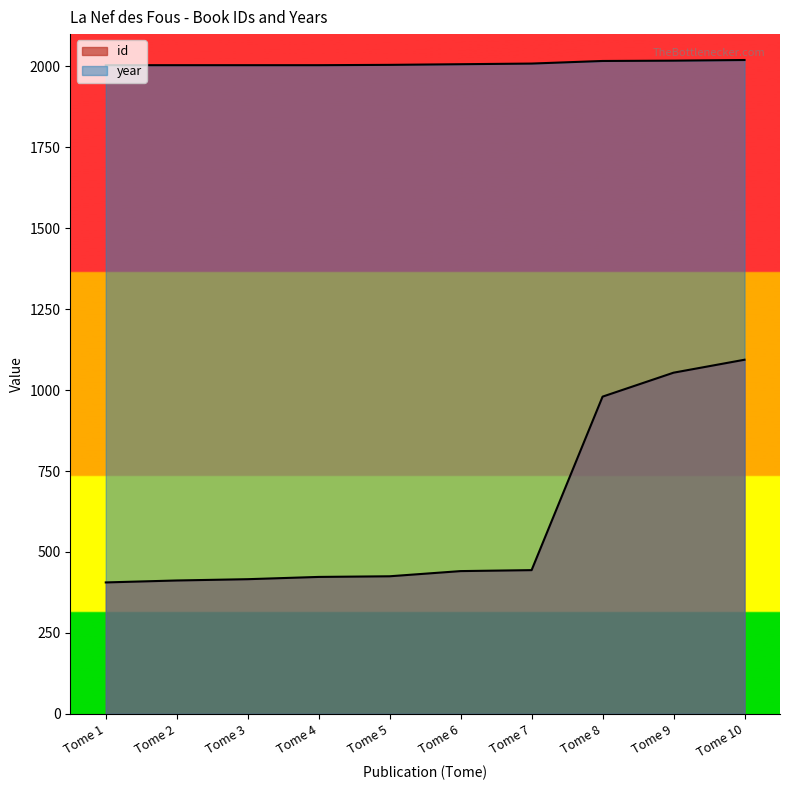

Is it true that id equals 301 at Tome 6?

False